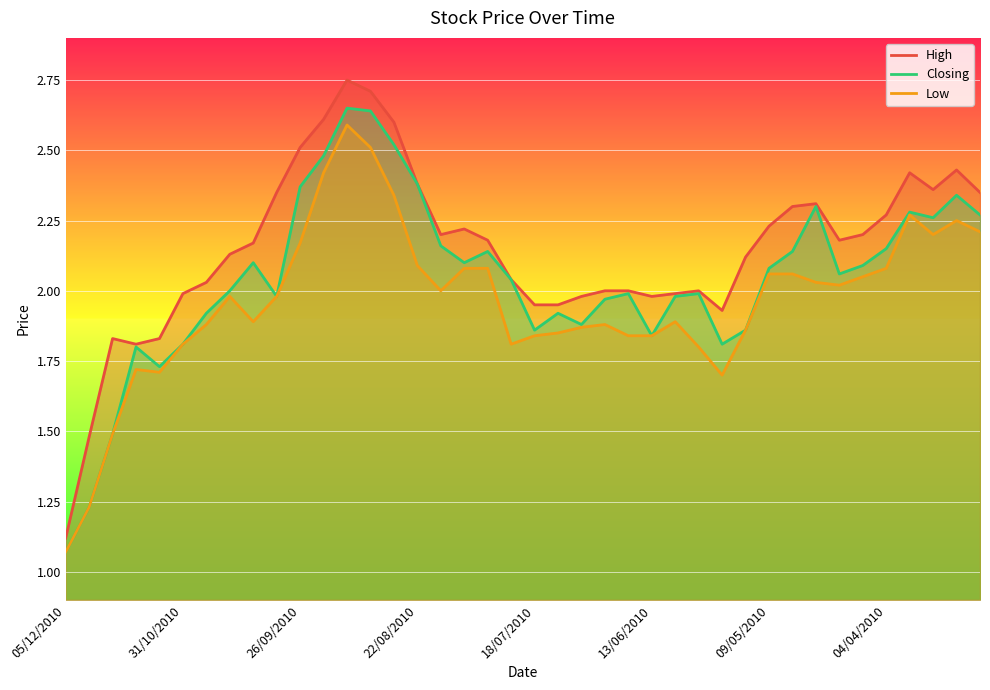

True or false: Closing and Low cross at least once.

False